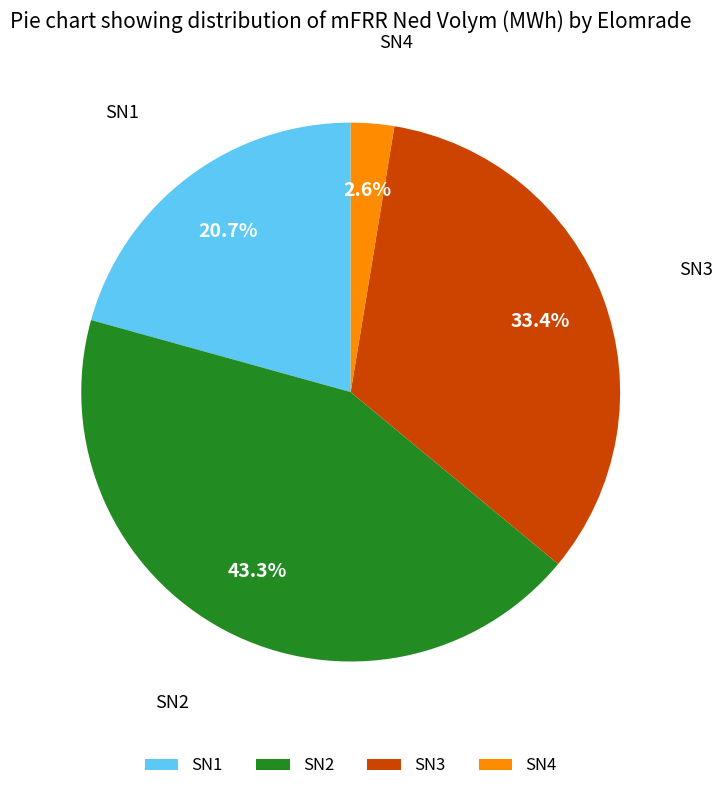

To the nearest percent, what percentage of the pie is SN1?

21%